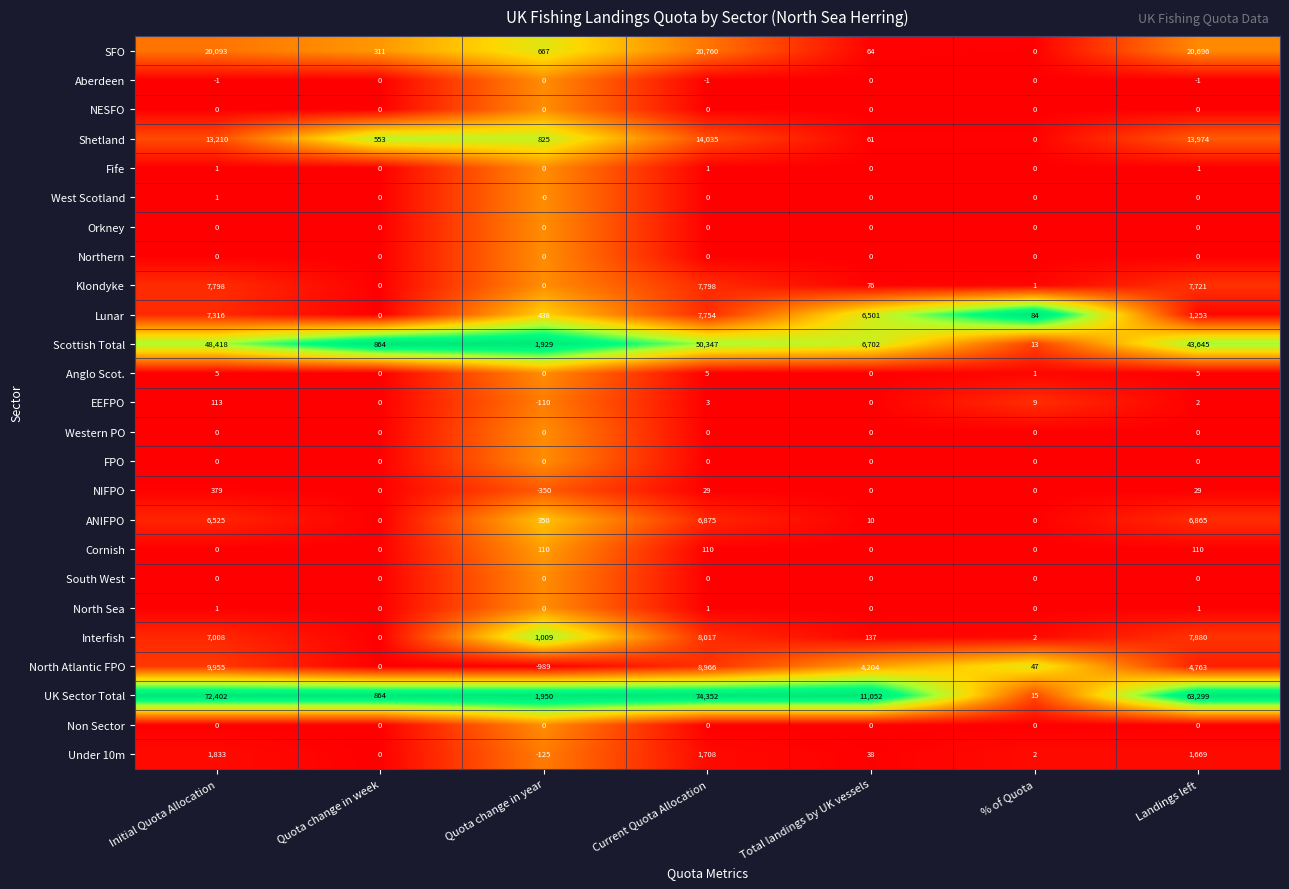

What is the sum of all Shetland values?

42658